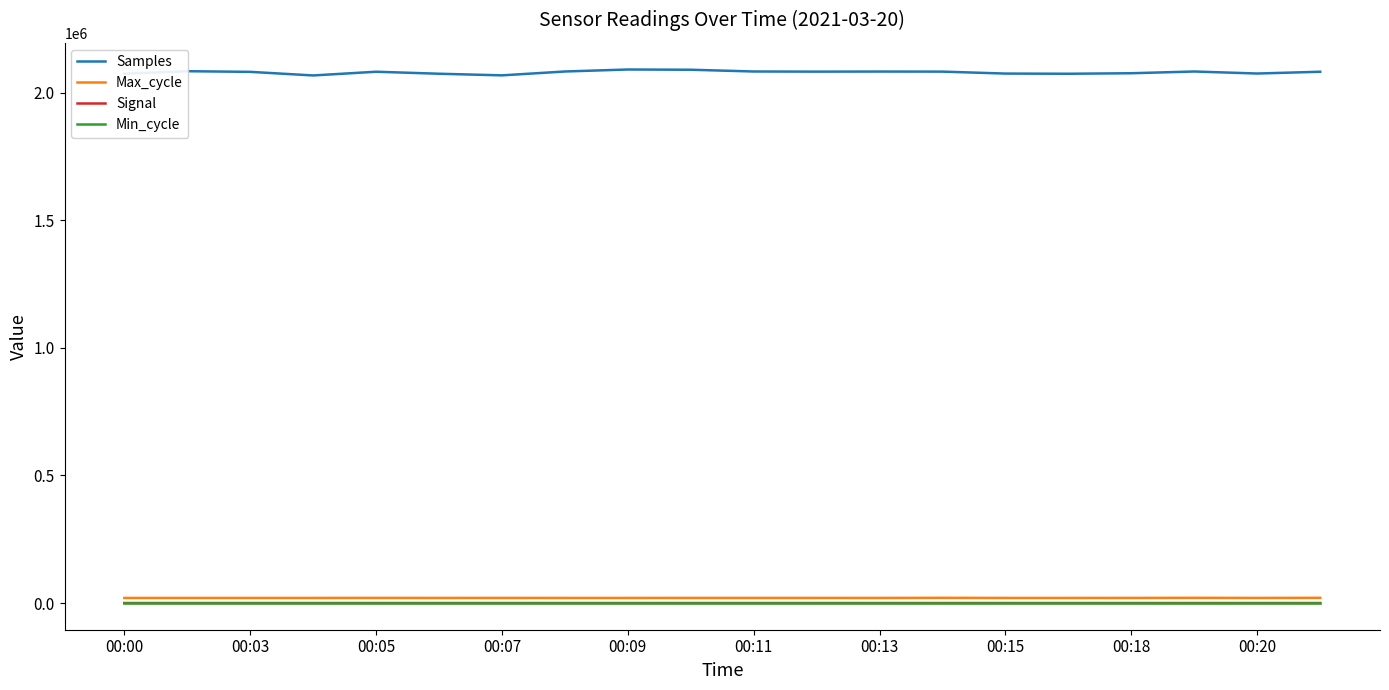

Which series has the largest range (max minus min)?

Samples